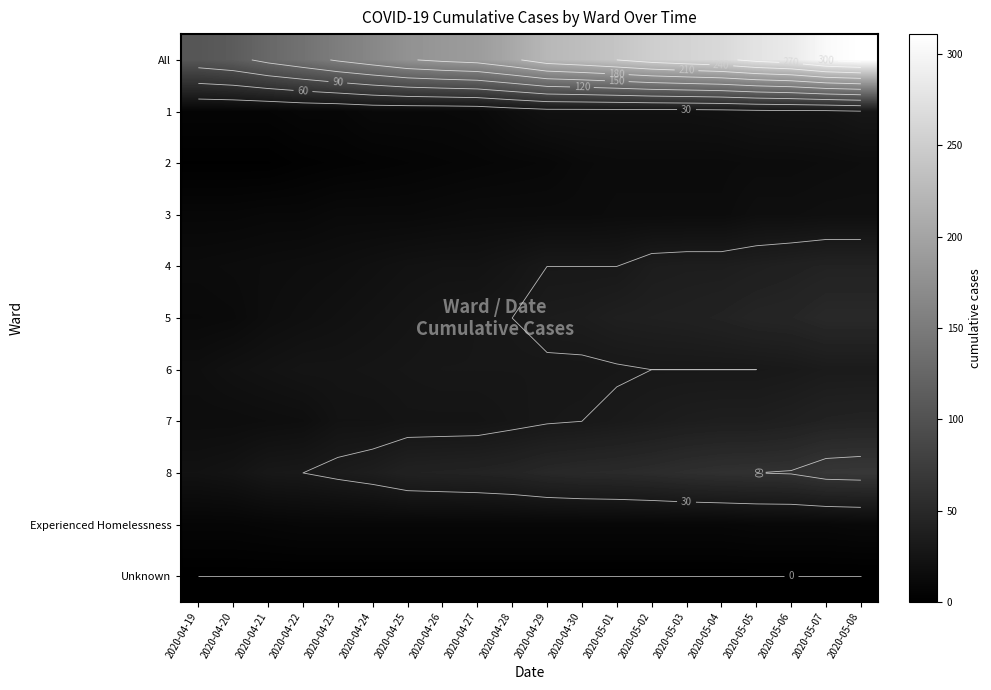

At how many categories does at least one series exceed 290?

2